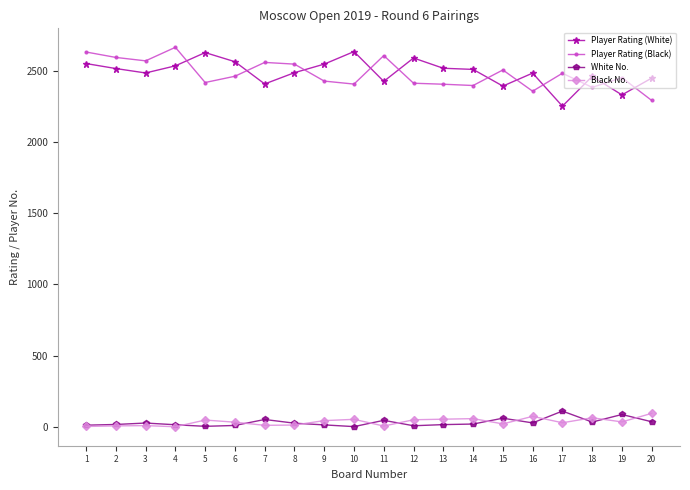

True or false: Black No. has more than 1 points higher than both neighbors.

True